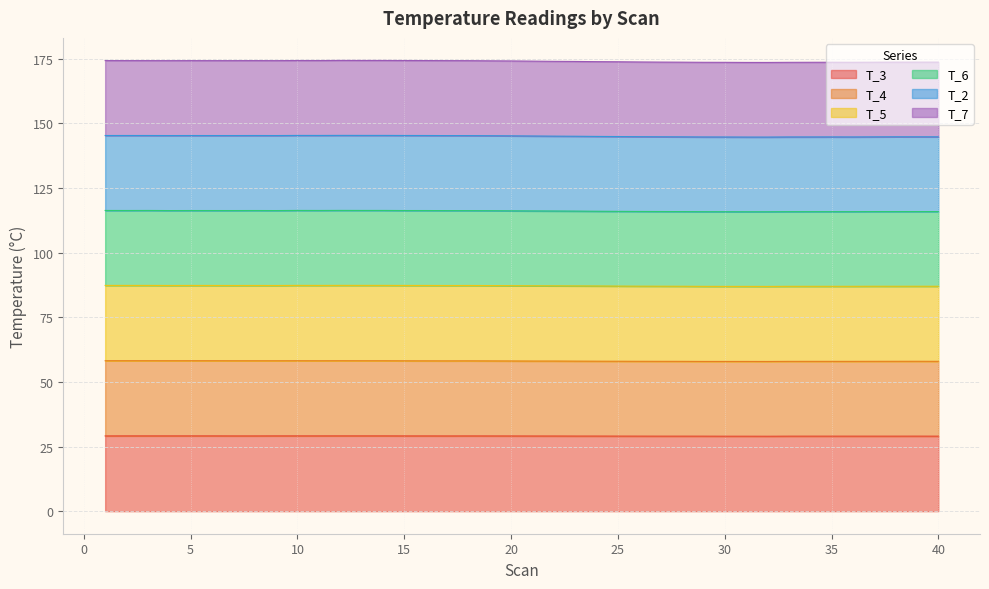

What is the minimum value for T_3?

29.0